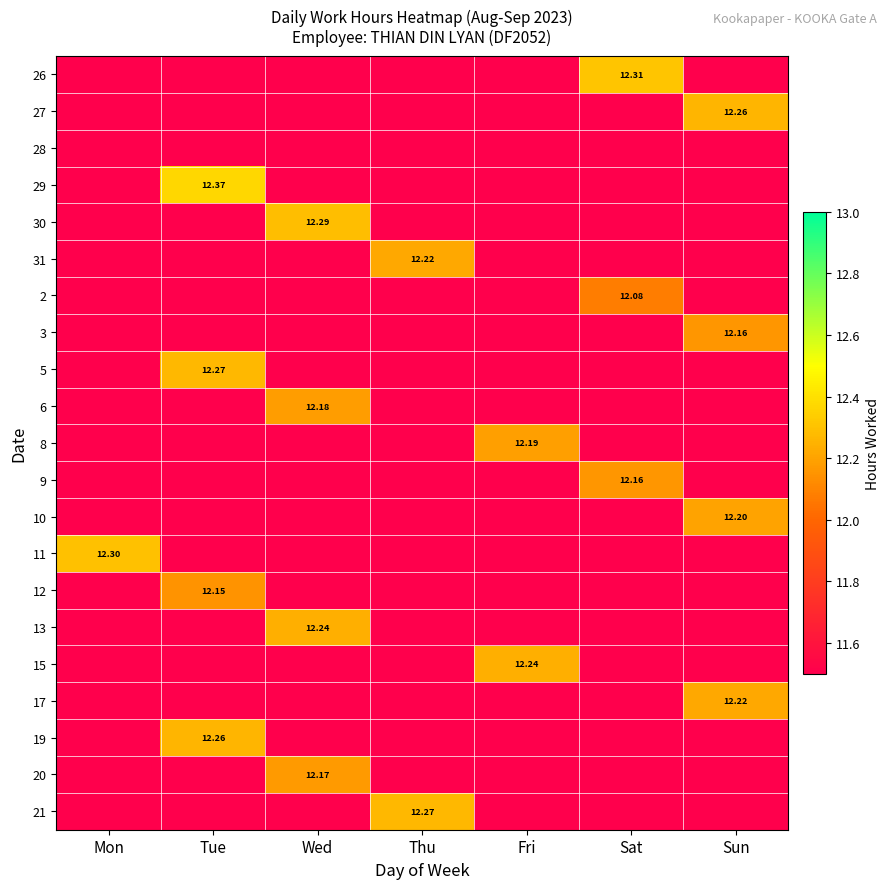

Which label corresponds to the largest value in the chart?

Tue